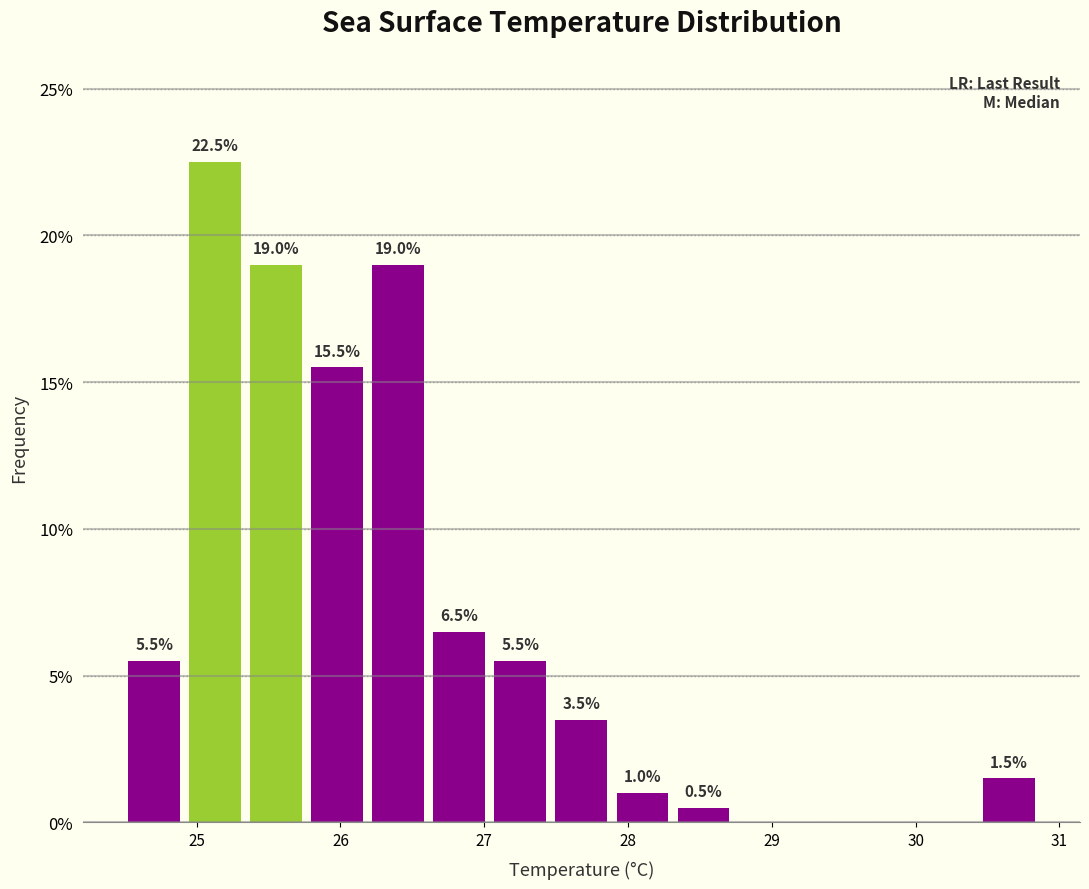

Over which range of the x-axis is the bar tallest?

24.9 to 25.3